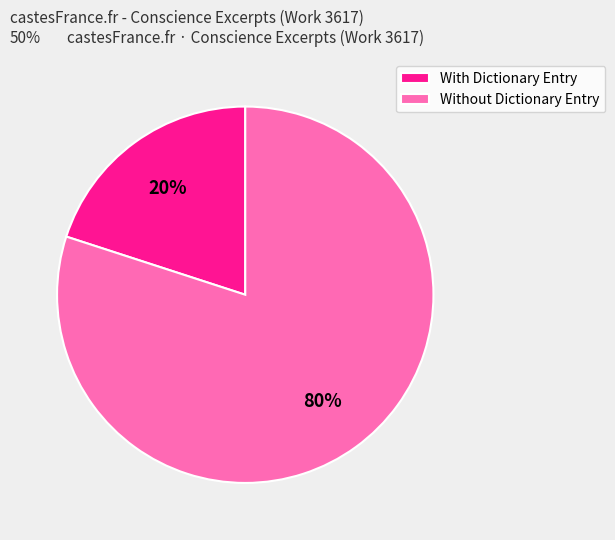

The With Dictionary Entry slice represents 30% of the pie. True or false?

False